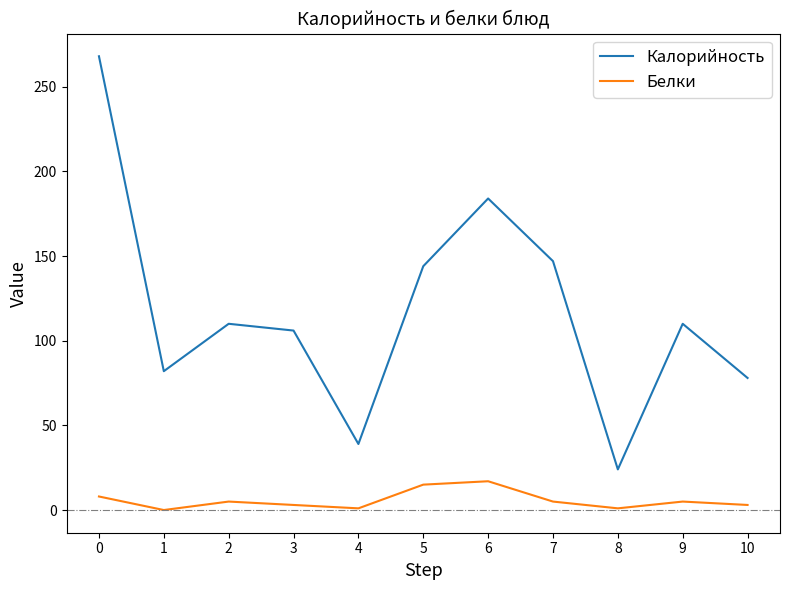

List the series in order of their overall mean, lowest first.

Белки, Калорийность